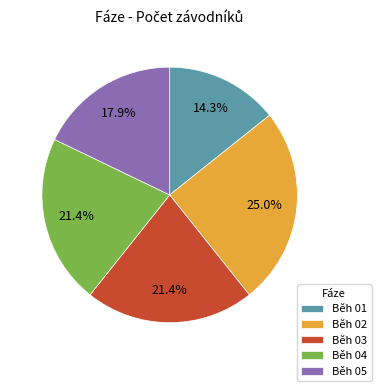

How many segments does this pie chart have?

5